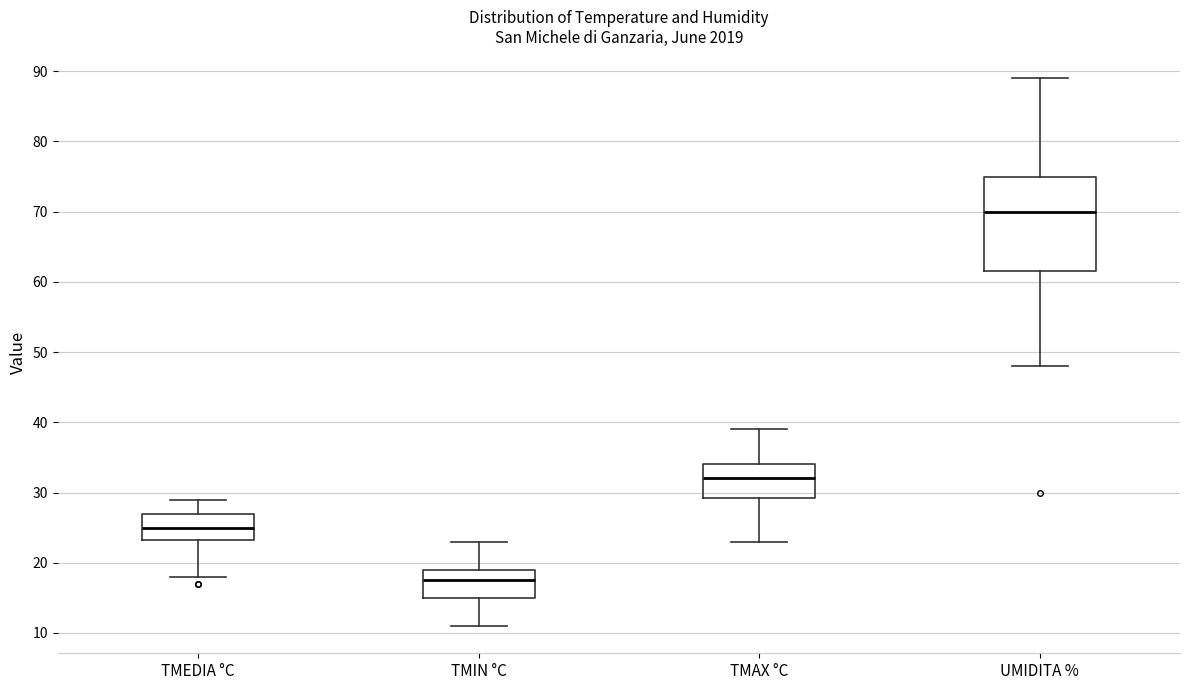

Reading left to right, read every box against the y-axis: the position of its median line, the range the box covers, and the ends of its whiskers. The values are not printed on the chart, so give them approximately, as read against the axis.

TMEDIA °C: median 25, box 23 to 27, whiskers 18 to 29
TMIN °C: median 18, box 15 to 19, whiskers 11 to 23
TMAX °C: median 32, box 29 to 34, whiskers 23 to 39
UMIDITA %: median 70, box 62 to 75, whiskers 48 to 89